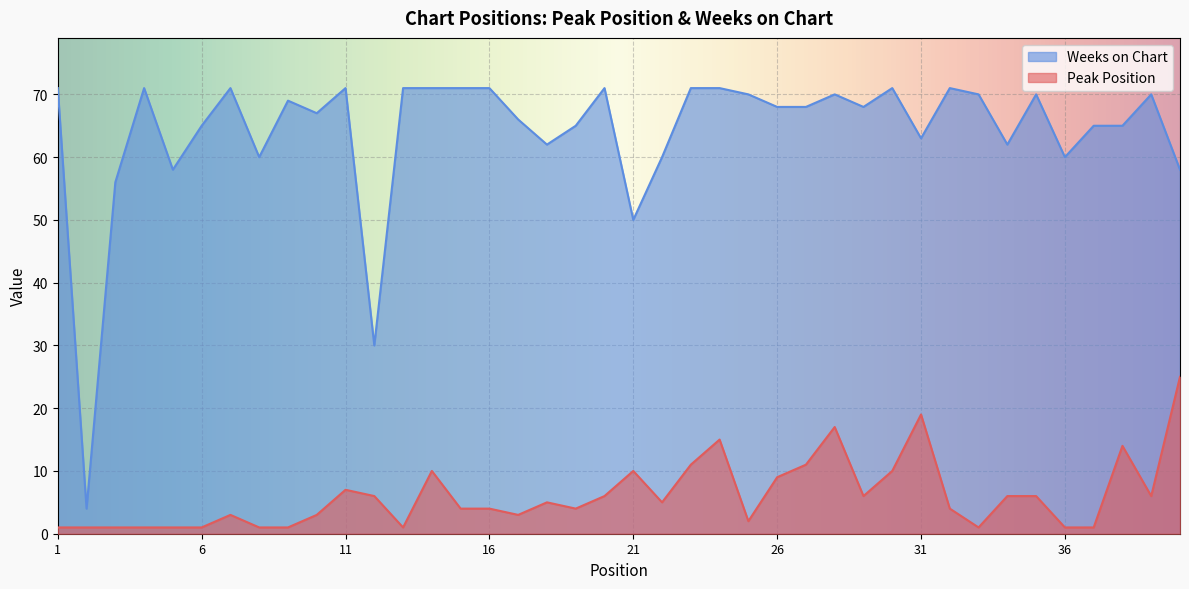

At which label is Weeks on Chart closest to 37?

12